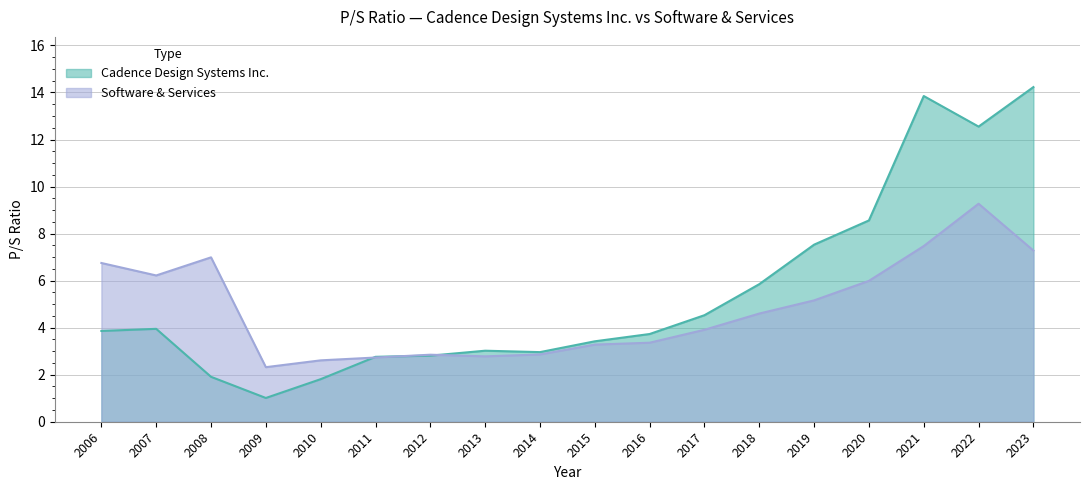

At which label is Software & Services closest to 5?

2019